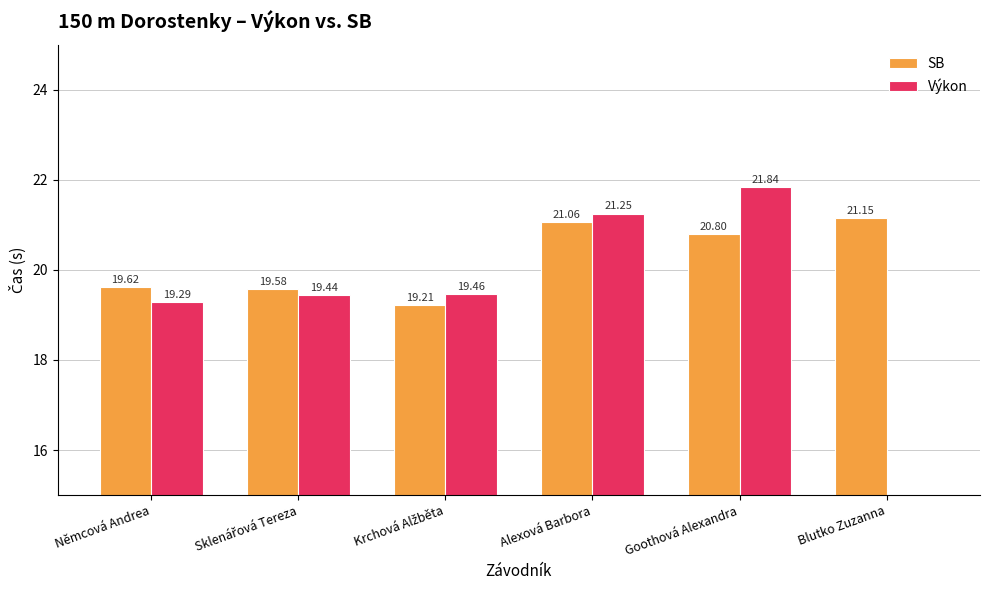

How many bars are there in each group?

2